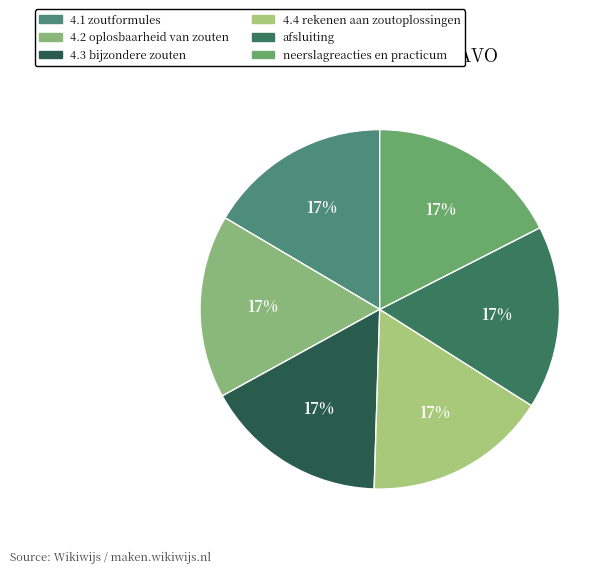

Is it true that 4.1 zoutformules is 25% of the pie?

False